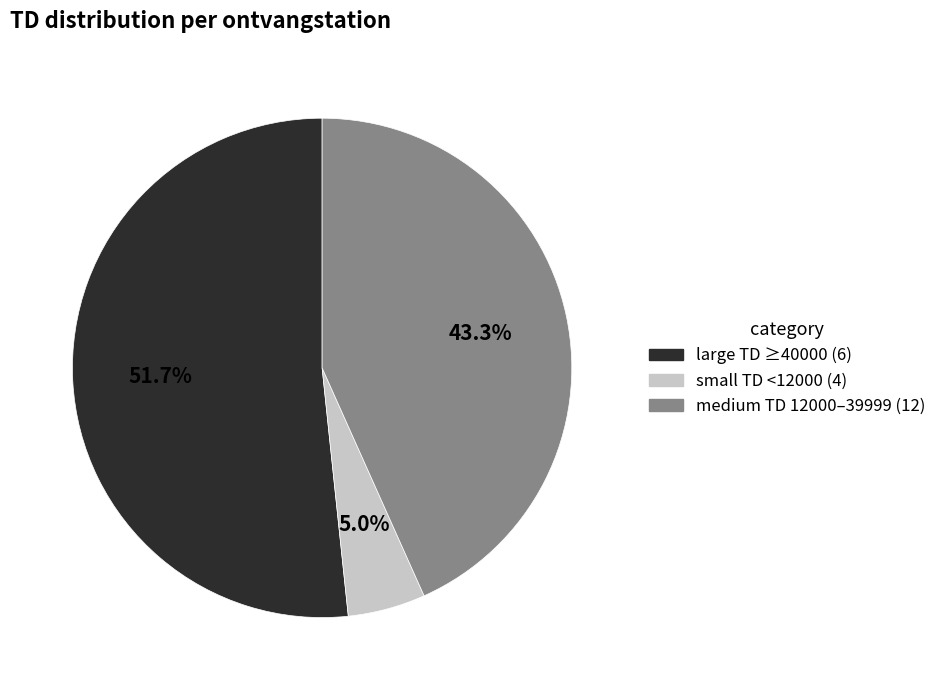

To the nearest percent, what is the average slice percentage?

33%